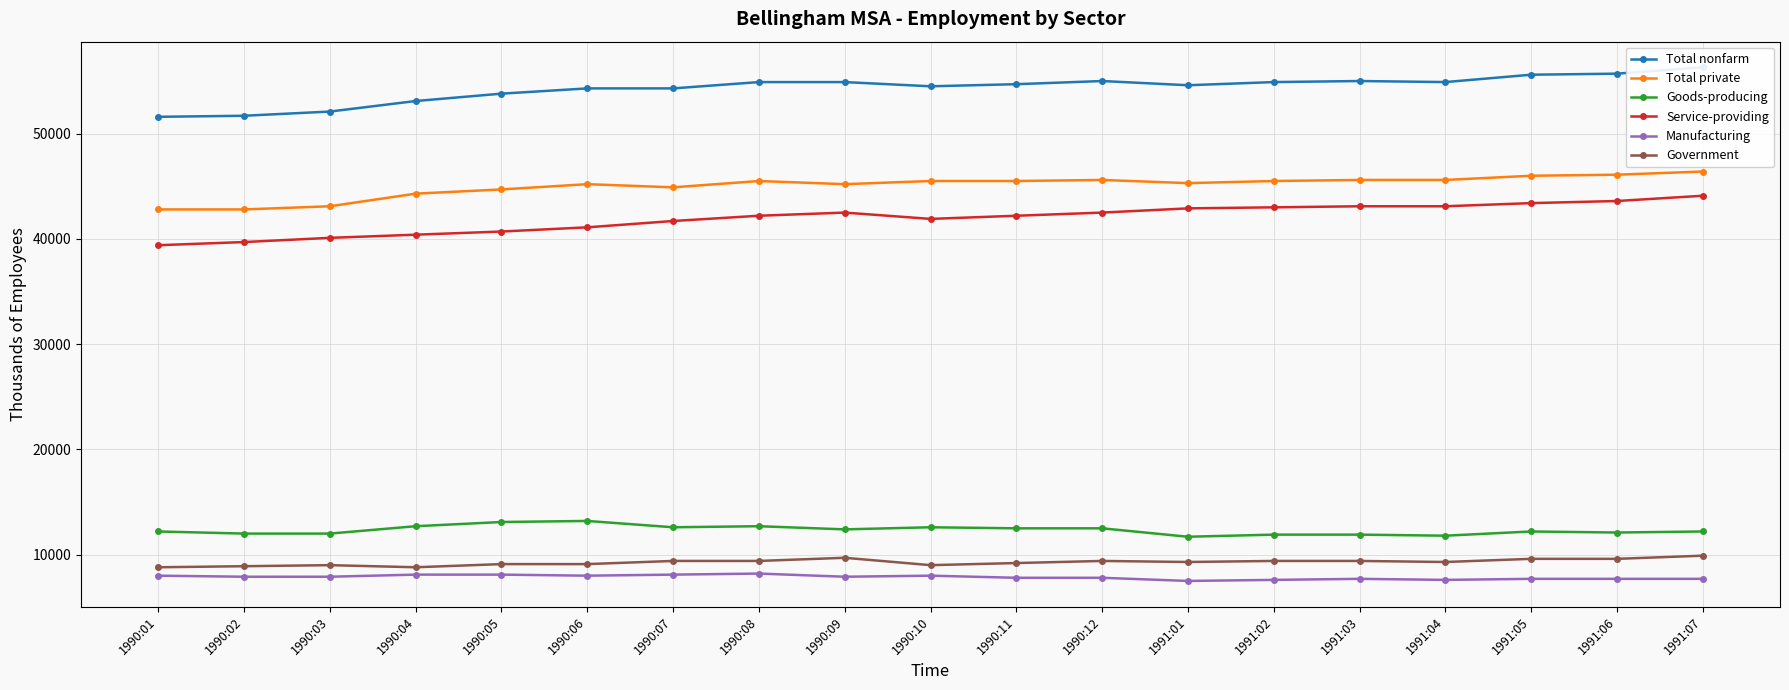

Is the value of Service-providing at 1990:01 greater than the value of Total private at 1991:03?

No